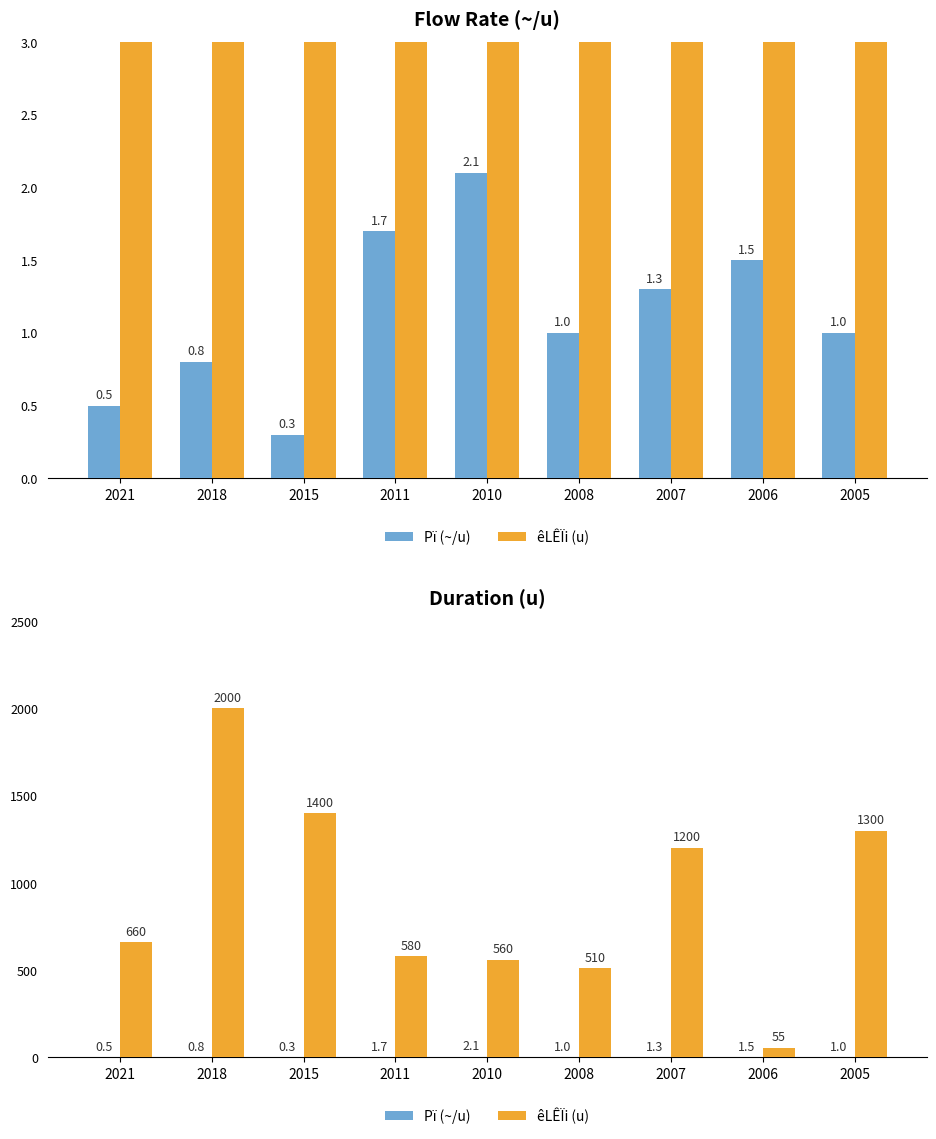

Are the bars grouped side by side (vs. stacked)?

Yes